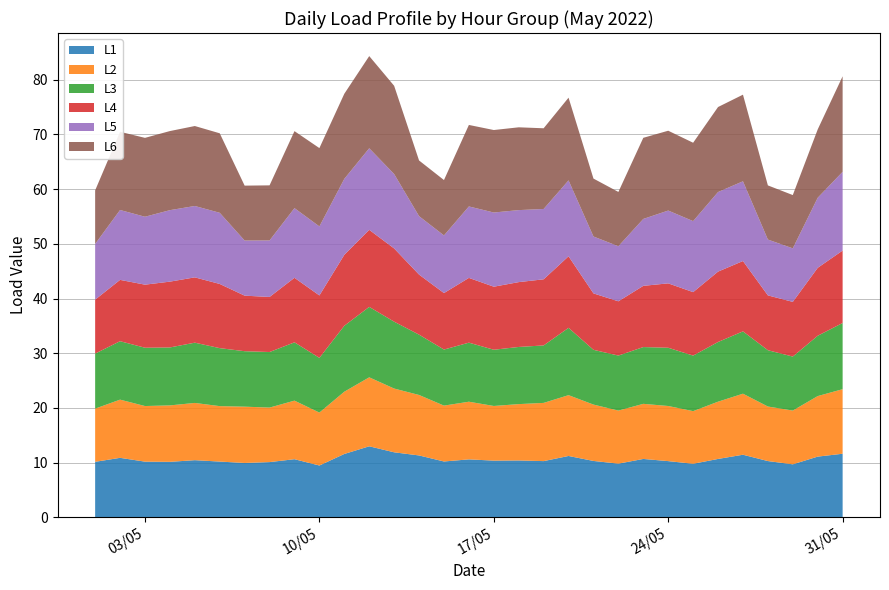

Reading left to right, what are all the values shown in this chart?

L1: 2022-05-01=10.2	2022-05-02=10.9	2022-05-03=10.2	2022-05-04=10.2	2022-05-05=10.5	2022-05-06=10.2	2022-05-07=9.9	2022-05-08=10.1	2022-05-09=10.6	2022-05-10=9.5	2022-05-11=11.6	2022-05-12=13.0	2022-05-13=11.9	2022-05-14=11.3	2022-05-15=10.2	2022-05-16=10.6	2022-05-17=10.4	2022-05-18=10.4	2022-05-19=10.3	2022-05-20=11.2	2022-05-21=10.3	2022-05-22=9.8	2022-05-23=10.7	2022-05-24=10.3	2022-05-25=9.8	2022-05-26=10.7	2022-05-27=11.4	2022-05-28=10.3	2022-05-29=9.7	2022-05-30=11.1	2022-05-31=11.6
L2: 2022-05-01=9.7	2022-05-02=10.6	2022-05-03=10.2	2022-05-04=10.3	2022-05-05=10.5	2022-05-06=10.1	2022-05-07=10.3	2022-05-08=10.0	2022-05-09=10.7	2022-05-10=9.7	2022-05-11=11.4	2022-05-12=12.6	2022-05-13=11.7	2022-05-14=11.1	2022-05-15=10.2	2022-05-16=10.5	2022-05-17=10.0	2022-05-18=10.3	2022-05-19=10.6	2022-05-20=11.1	2022-05-21=10.3	2022-05-22=9.7	2022-05-23=10.1	2022-05-24=10.1	2022-05-25=9.6	2022-05-26=10.5	2022-05-27=11.2	2022-05-28=10.0	2022-05-29=9.8	2022-05-30=11.1	2022-05-31=11.8
L3: 2022-05-01=10.1	2022-05-02=10.7	2022-05-03=10.7	2022-05-04=10.6	2022-05-05=11.0	2022-05-06=10.6	2022-05-07=10.1	2022-05-08=10.2	2022-05-09=10.7	2022-05-10=10.0	2022-05-11=12.1	2022-05-12=12.9	2022-05-13=12.2	2022-05-14=11.0	2022-05-15=10.2	2022-05-16=10.8	2022-05-17=10.3	2022-05-18=10.5	2022-05-19=10.5	2022-05-20=12.3	2022-05-21=10.0	2022-05-22=10.1	2022-05-23=10.4	2022-05-24=10.6	2022-05-25=10.2	2022-05-26=10.9	2022-05-27=11.4	2022-05-28=10.3	2022-05-29=9.9	2022-05-30=11.0	2022-05-31=12.1
L4: 2022-05-01=9.9	2022-05-02=11.2	2022-05-03=11.5	2022-05-04=12.0	2022-05-05=11.9	2022-05-06=11.7	2022-05-07=10.2	2022-05-08=10.1	2022-05-09=11.8	2022-05-10=11.4	2022-05-11=13.0	2022-05-12=14.1	2022-05-13=13.4	2022-05-14=11.0	2022-05-15=10.3	2022-05-16=11.8	2022-05-17=11.5	2022-05-18=11.9	2022-05-19=12.1	2022-05-20=13.1	2022-05-21=10.3	2022-05-22=9.9	2022-05-23=11.2	2022-05-24=11.8	2022-05-25=11.6	2022-05-26=12.9	2022-05-27=12.9	2022-05-28=10.0	2022-05-29=10.0	2022-05-30=12.4	2022-05-31=13.2
L5: 2022-05-01=10.2	2022-05-02=12.8	2022-05-03=12.4	2022-05-04=13.1	2022-05-05=13.1	2022-05-06=13.0	2022-05-07=10.1	2022-05-08=10.3	2022-05-09=12.7	2022-05-10=12.6	2022-05-11=13.9	2022-05-12=14.9	2022-05-13=13.6	2022-05-14=10.7	2022-05-15=10.5	2022-05-16=13.1	2022-05-17=13.6	2022-05-18=13.2	2022-05-19=12.9	2022-05-20=13.9	2022-05-21=10.4	2022-05-22=10.1	2022-05-23=12.2	2022-05-24=13.3	2022-05-25=13.0	2022-05-26=14.5	2022-05-27=14.6	2022-05-28=10.2	2022-05-29=9.8	2022-05-30=12.8	2022-05-31=14.4
L6: 2022-05-01=9.8	2022-05-02=14.3	2022-05-03=14.4	2022-05-04=14.5	2022-05-05=14.6	2022-05-06=14.5	2022-05-07=10.0	2022-05-08=10.1	2022-05-09=14.1	2022-05-10=14.3	2022-05-11=15.6	2022-05-12=16.9	2022-05-13=16.1	2022-05-14=10.2	2022-05-15=10.1	2022-05-16=14.9	2022-05-17=15.1	2022-05-18=15.1	2022-05-19=14.8	2022-05-20=15.1	2022-05-21=10.6	2022-05-22=9.9	2022-05-23=14.8	2022-05-24=14.6	2022-05-25=14.3	2022-05-26=15.5	2022-05-27=15.8	2022-05-28=9.9	2022-05-29=9.7	2022-05-30=12.5	2022-05-31=17.5